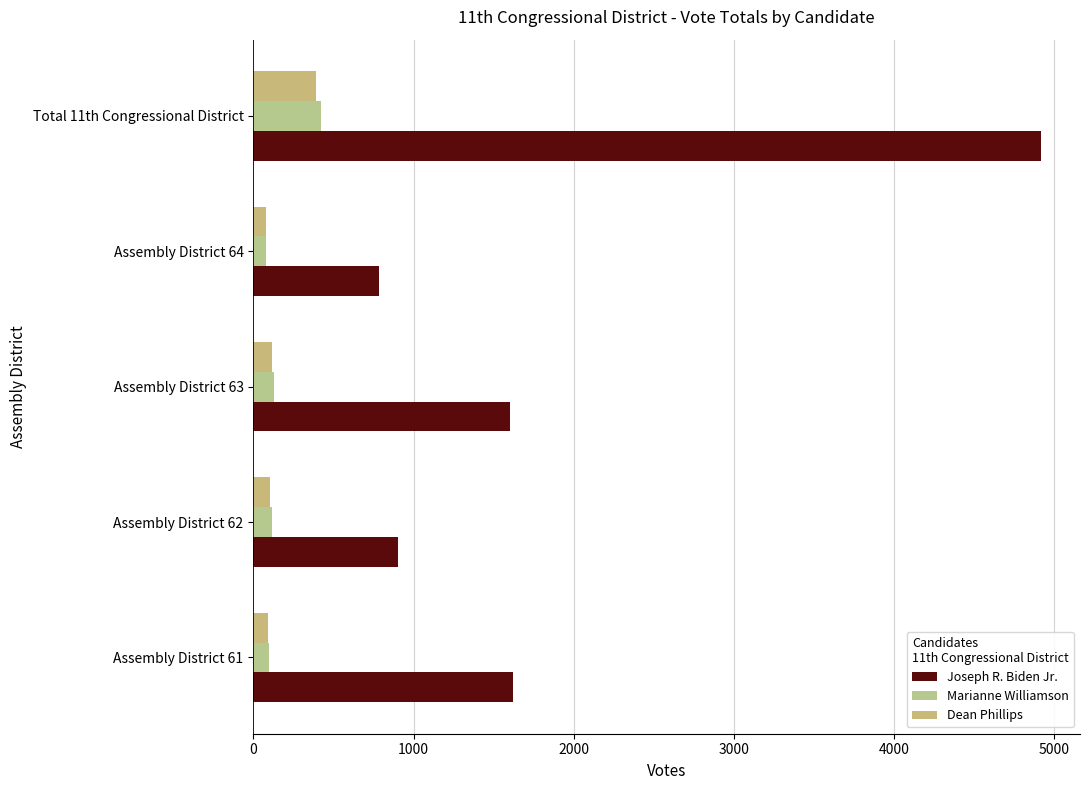

Count the number of categories in the chart.

5